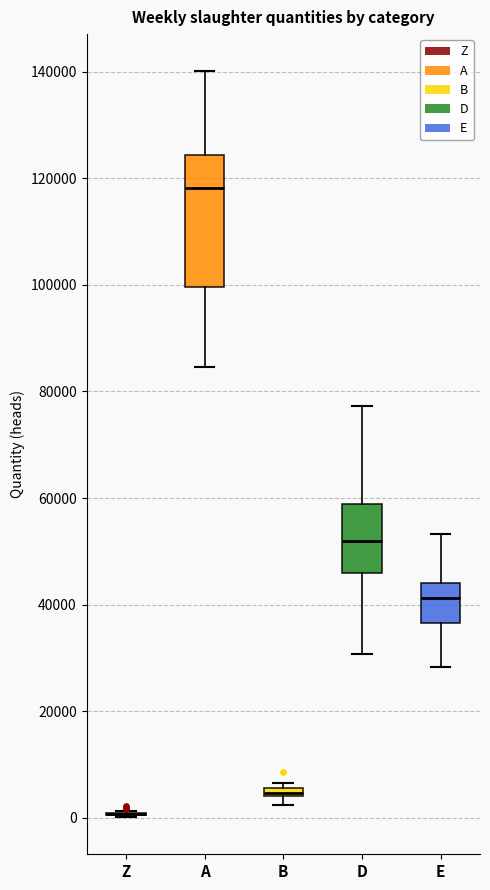

Which box is the tallest, from its lower edge to its upper edge?

A